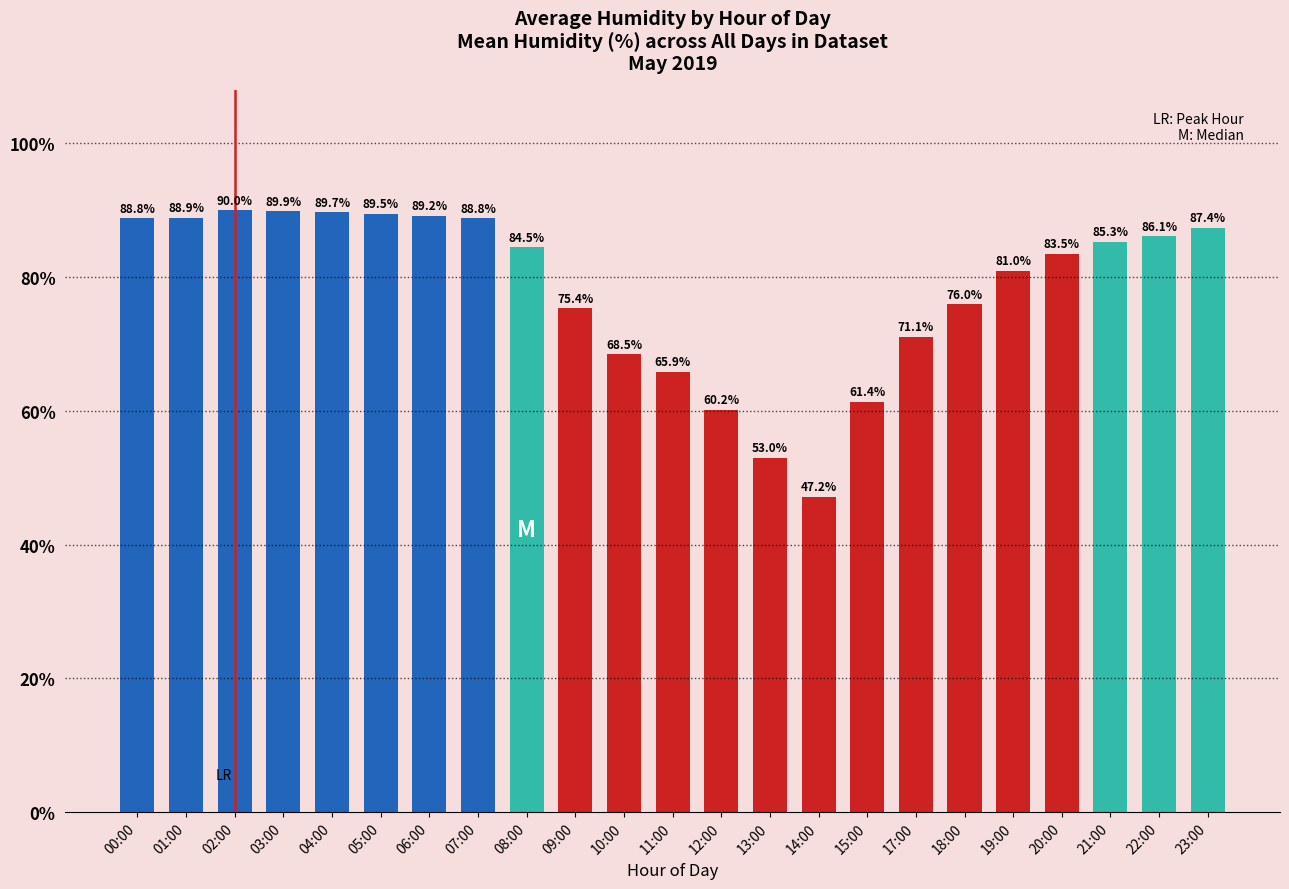

What is the label of the 9th bar from the left?

08:00